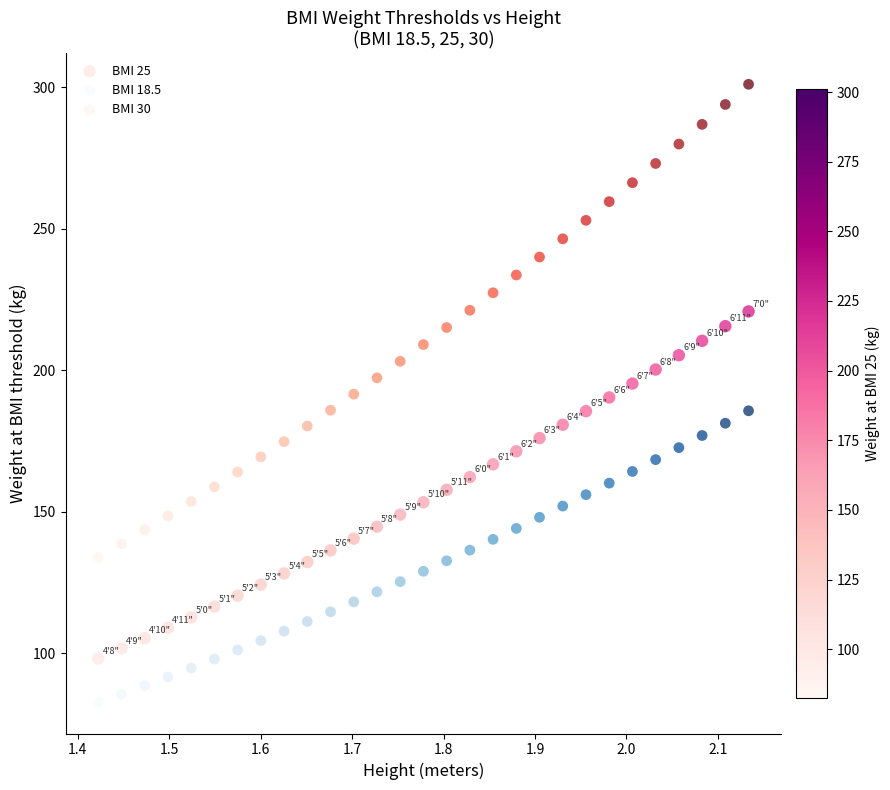

Which series contains the lowest Y value?

BMI 18.5